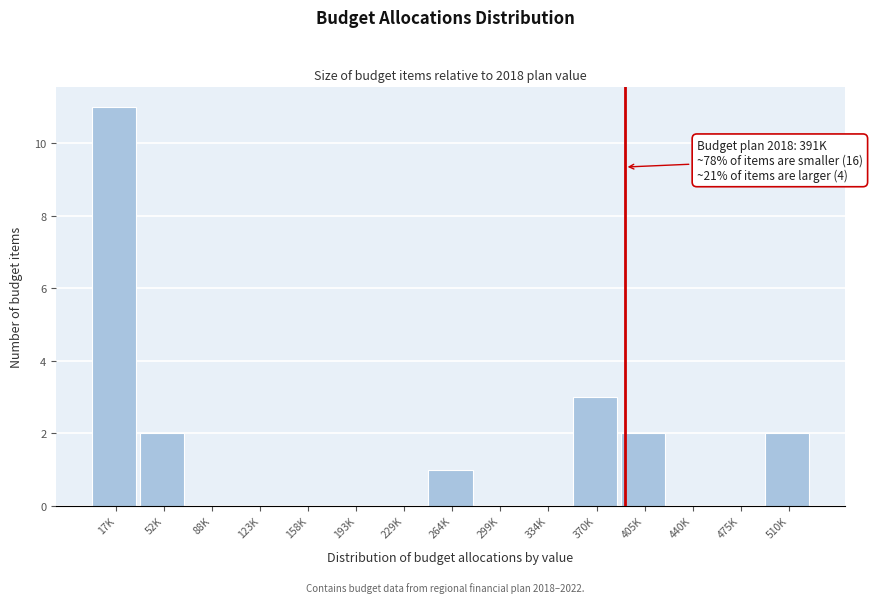

Reading left to right, list all the values displayed in this chart.

17K=11	52K=2	88K=0	123K=0	158K=0	193K=0	229K=0	264K=1	299K=0	334K=0	370K=3	405K=2	440K=0	475K=0	510K=2